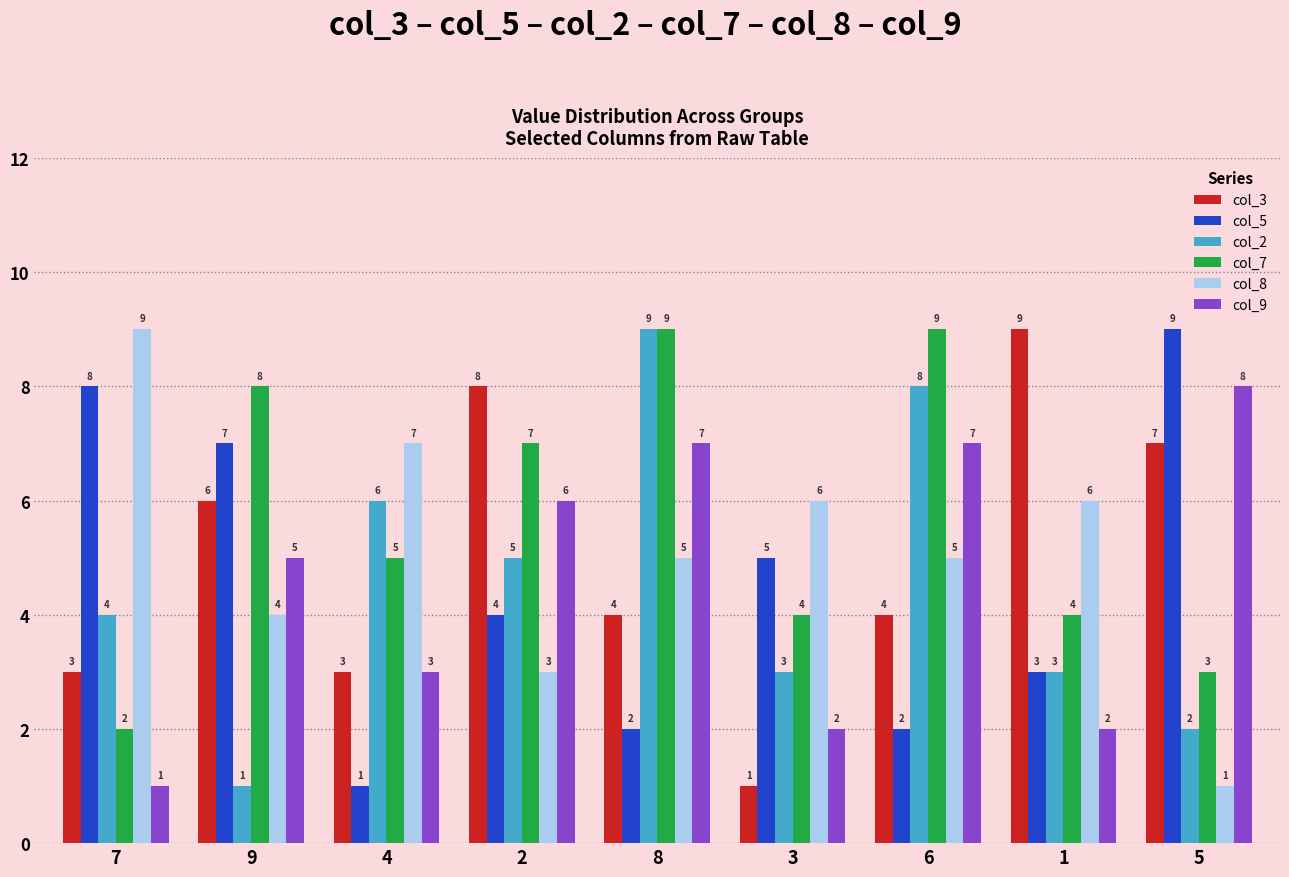

What is the difference between the highest and lowest values at 7?

8